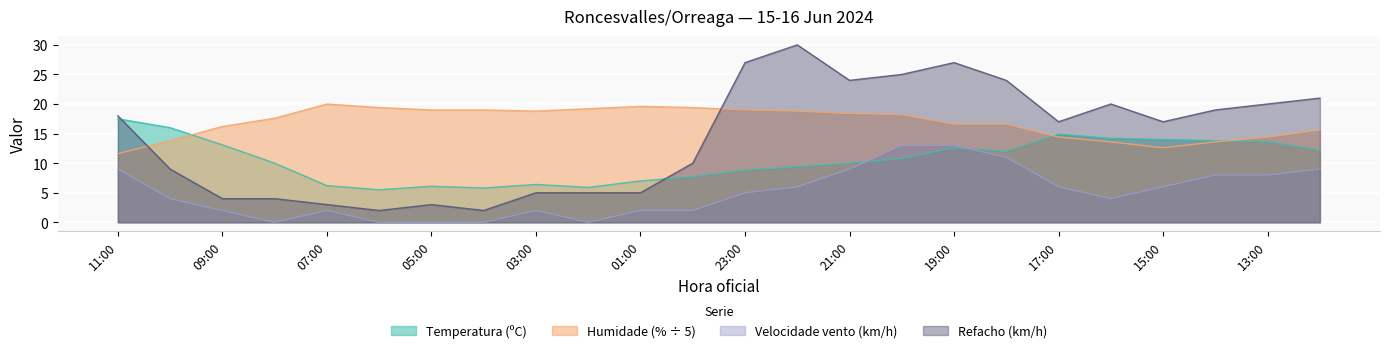

Which series has the largest total across all categories?

Humidade (% ÷ 5)